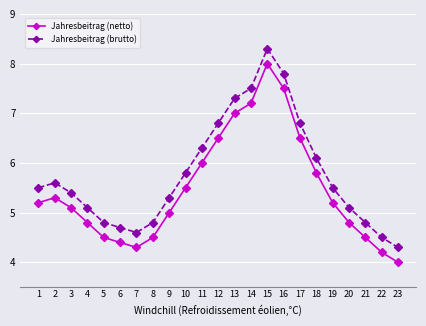

What value does the Jahresbeitrag (brutto) series have at 12?

6.8